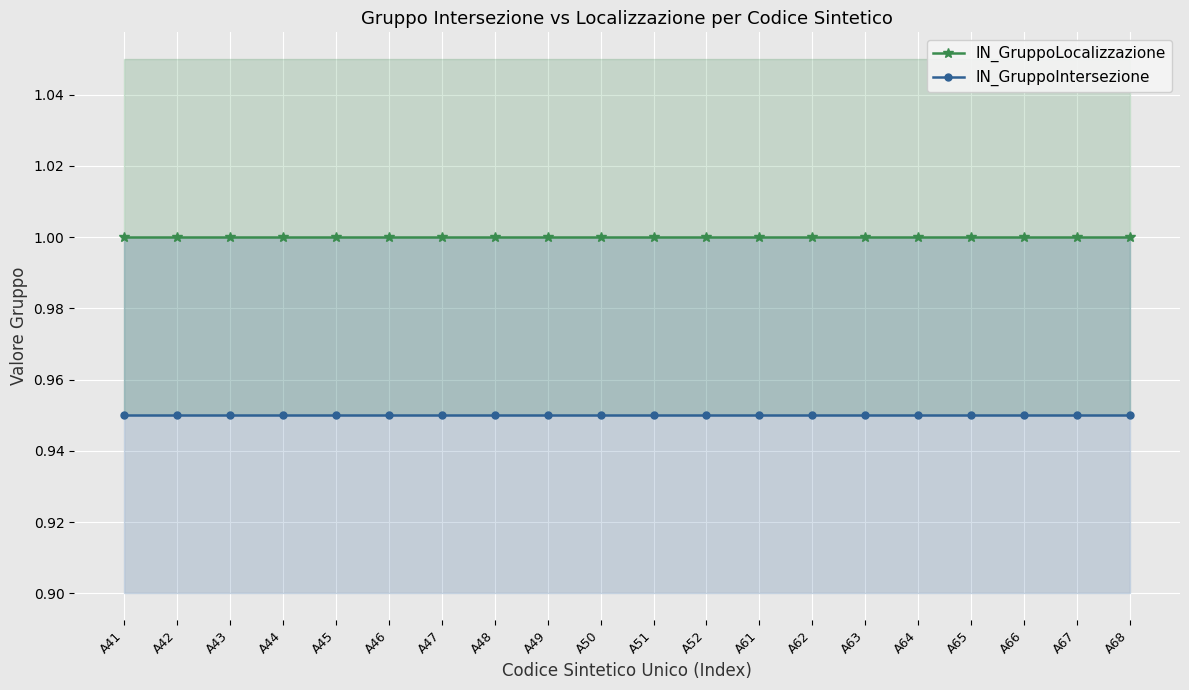

What is the value of the IN_GruppoIntersezione point at the 15th from the left?

0.9